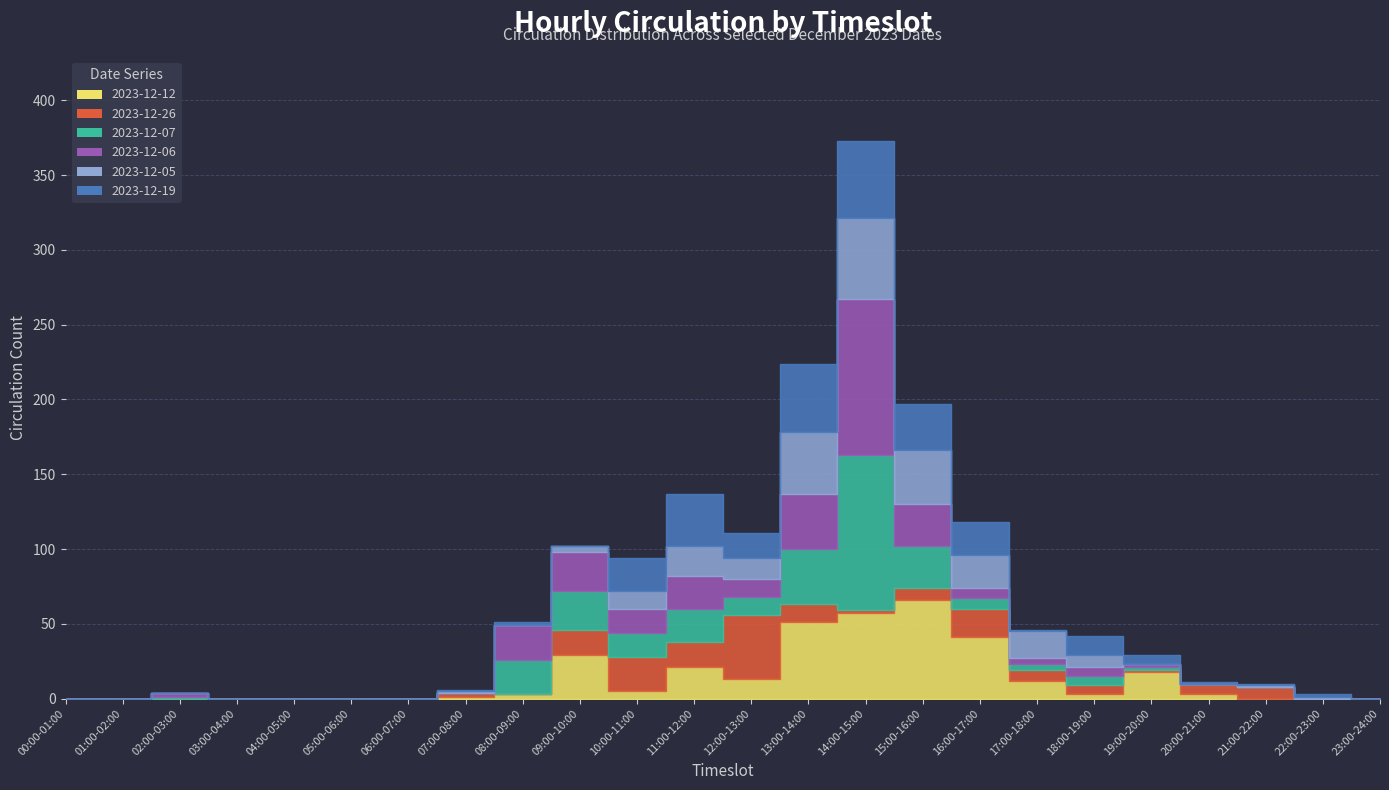

At which category does 2023-12-19 reach its first local peak?

08:00-09:00